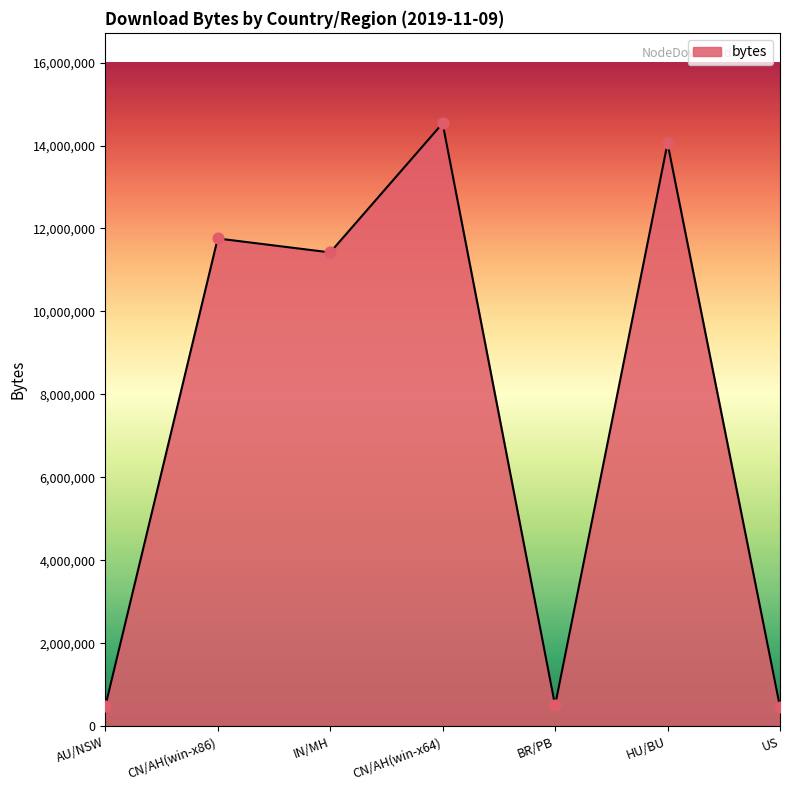

Between CN/AH(win-x64) and CN/AH(win-x86), which is larger?

CN/AH(win-x64)